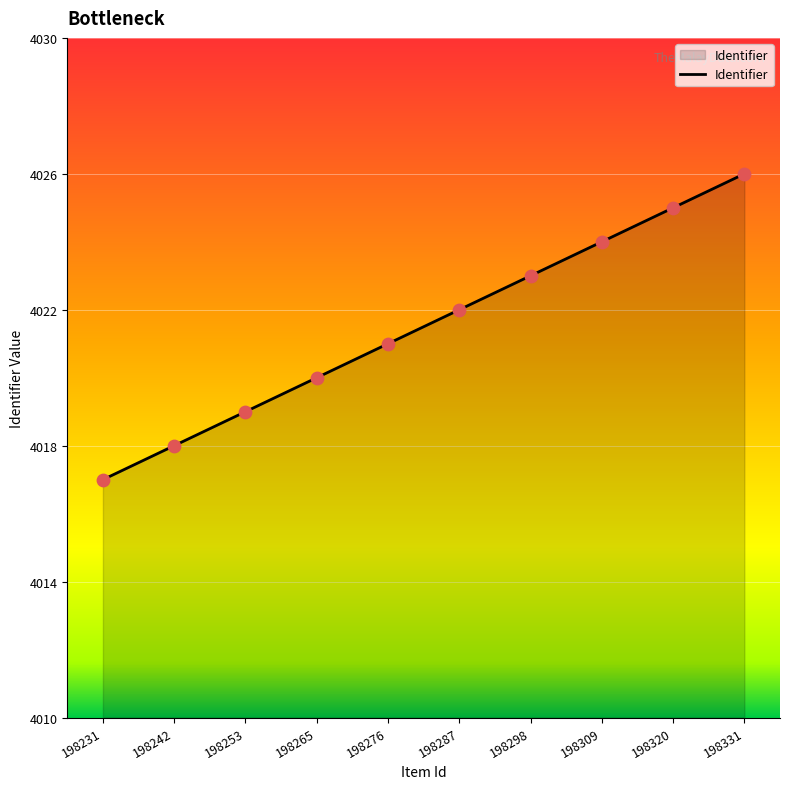

Which has a higher value, 198298 or 198309?

198309